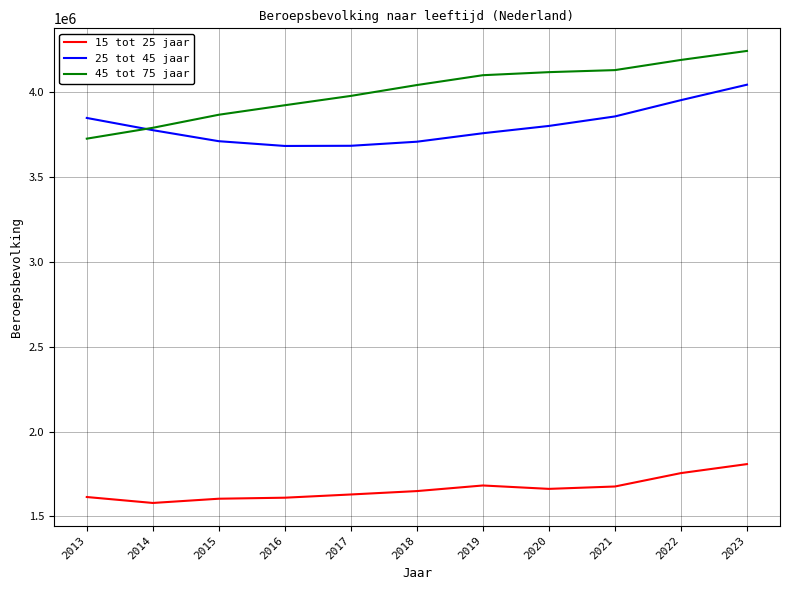

At which label does 45 tot 75 jaar reach its peak?

2023